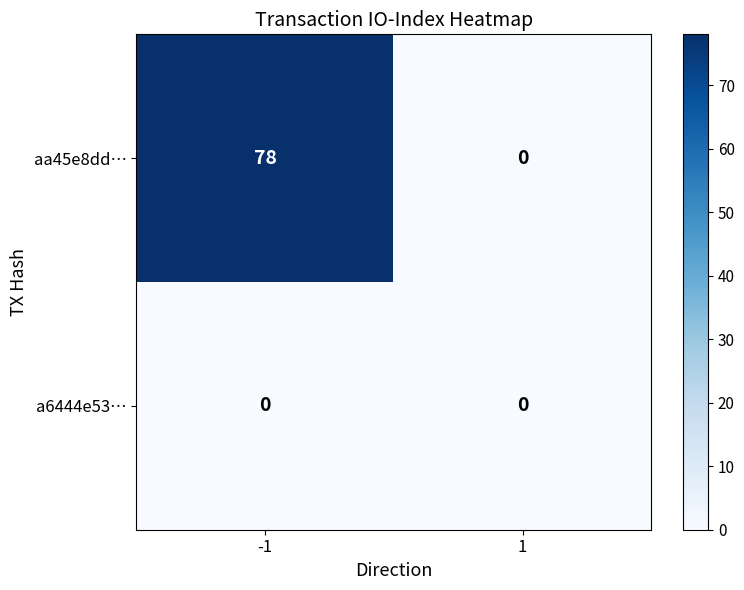

Rank the series by their maximum value, from lowest to highest.

a6444e53…, aa45e8dd…